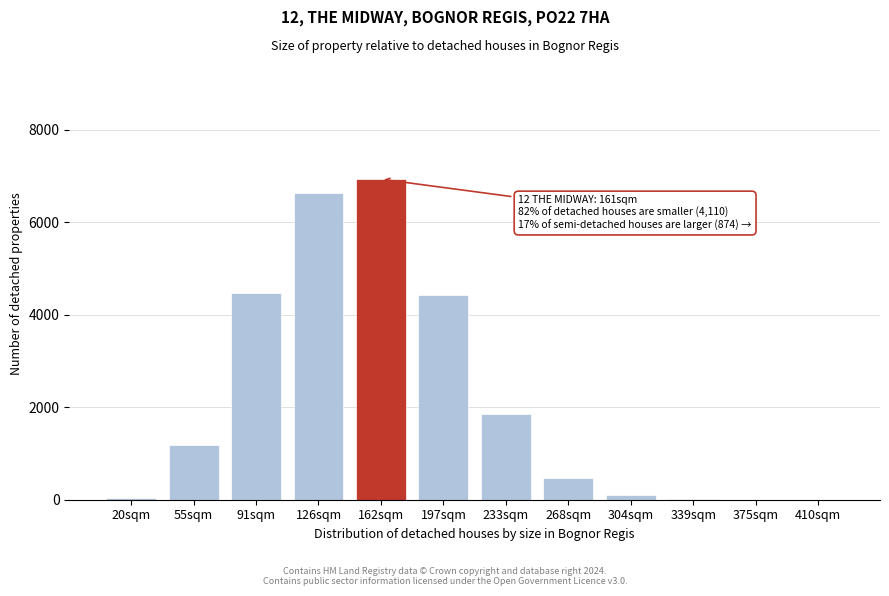

Which has a higher value, 91sqm or 268sqm?

91sqm